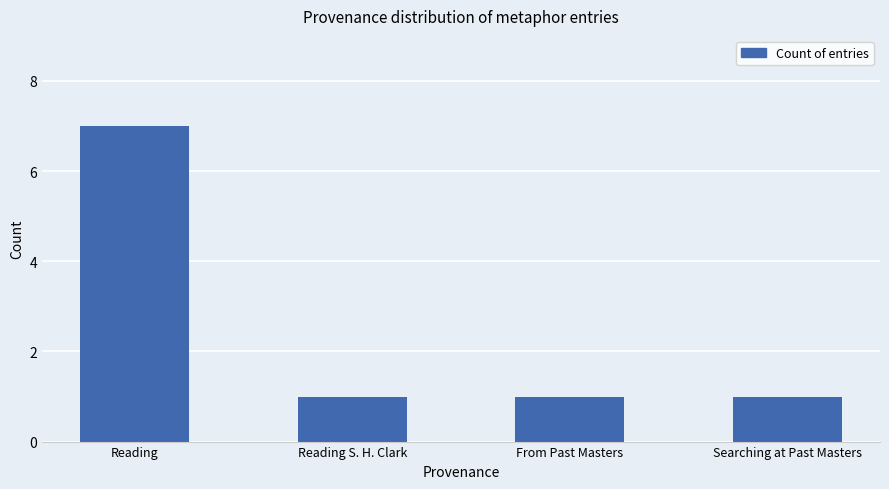

Is it true that the value at Reading is 7?

True